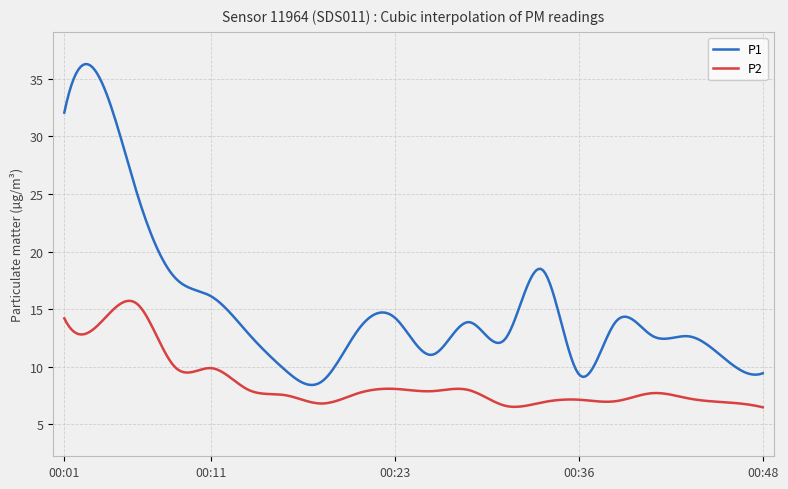

What is the difference between the maximum and minimum values in the P2 series?

9.2